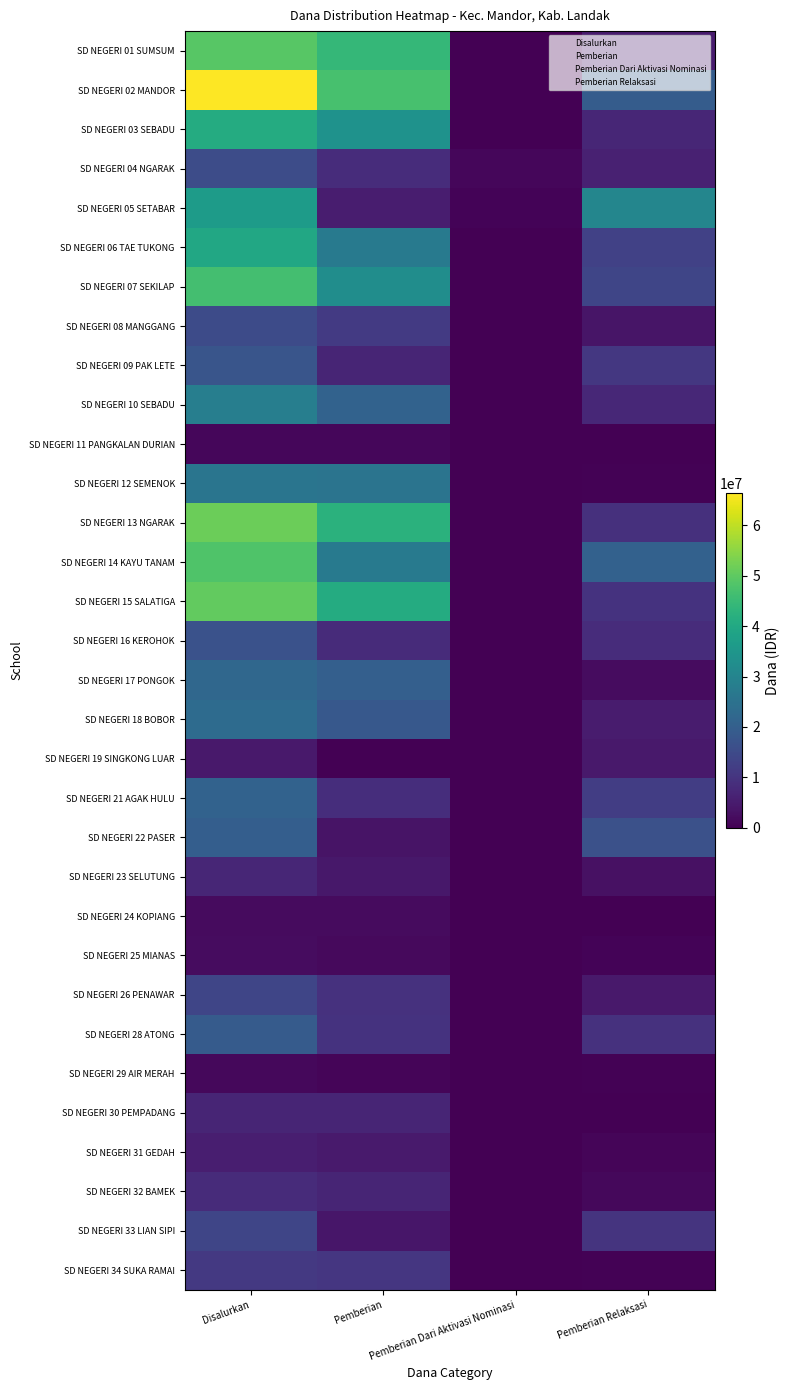

At which category does the chart reach its minimum across all series?

Pemberian Dari Aktivasi Nominasi